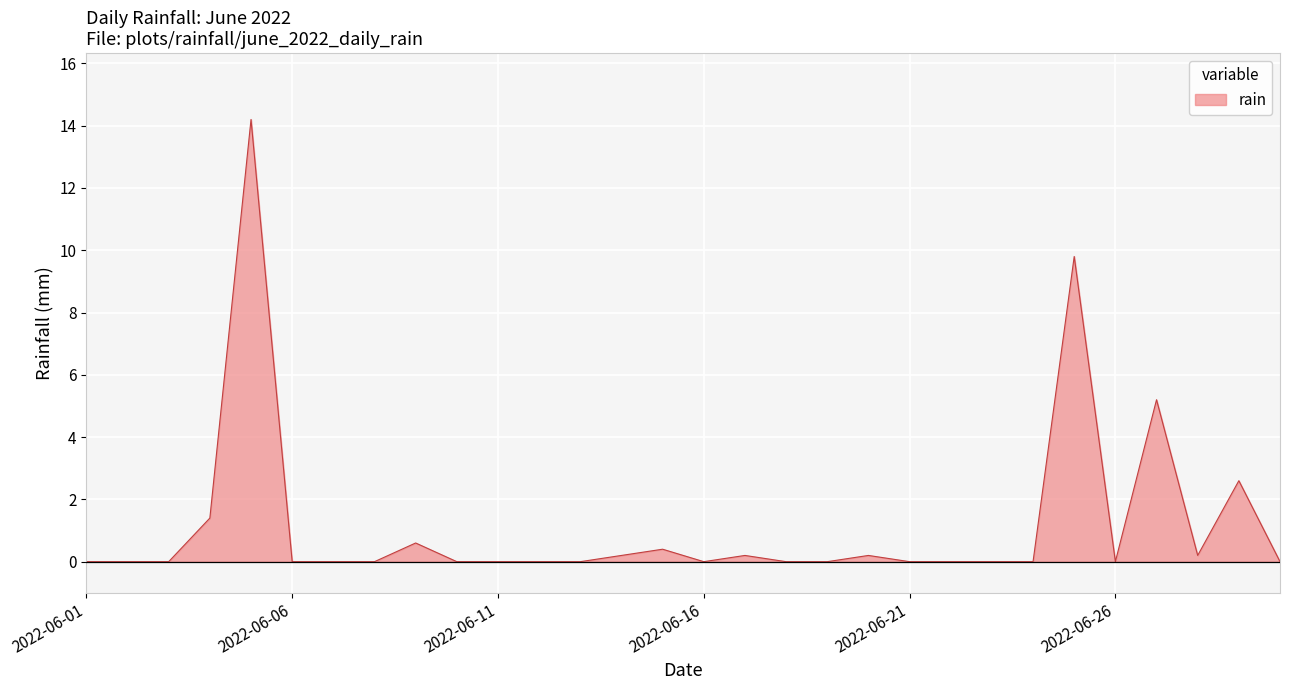

Reading left to right, list all the values displayed in this chart.

0.0	0.0	0.0	1.4	14.2	0.0	0.0	0.0	0.6	0.0	0.0	0.0	0.0	0.2	0.4	0.0	0.2	0.0	0.0	0.2	0.0	0.0	0.0	0.0	9.8	0.0	5.2	0.2	2.6	0.0